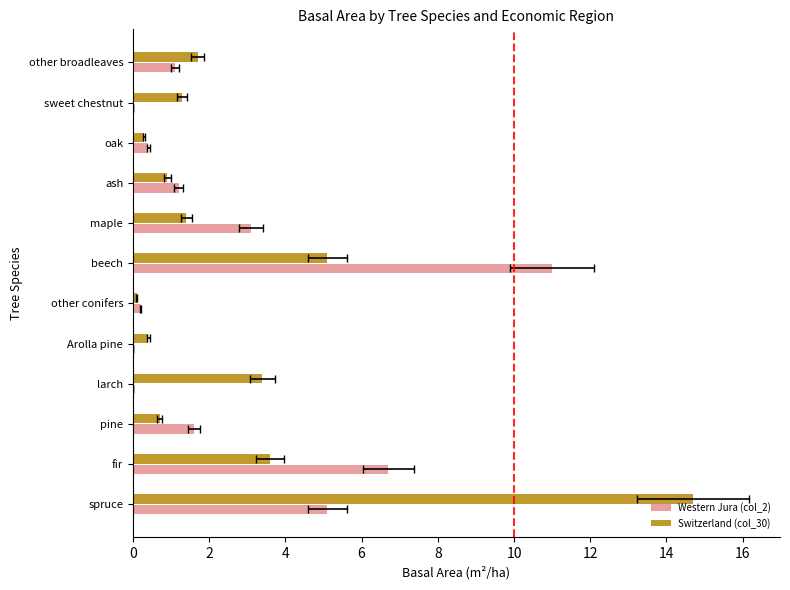

What is the maximum value shown in the chart?

14.7